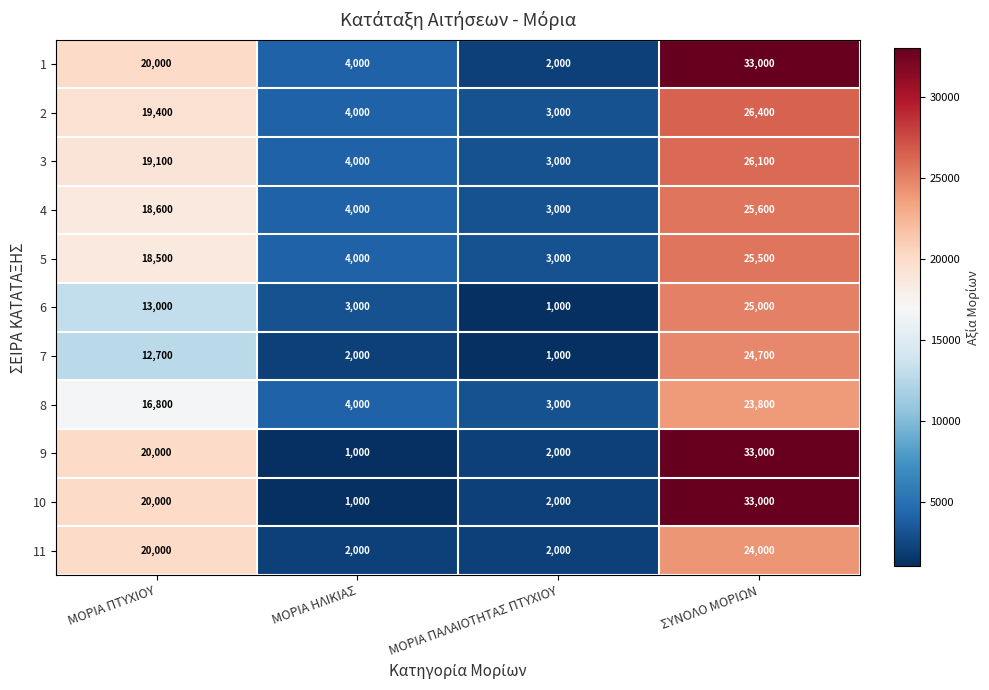

Rank the categories by 4 value from highest to lowest.

ΣΥΝΟΛΟ ΜΟΡΙΩΝ, ΜΟΡΙΑ ΠΤΥΧΙΟΥ, ΜΟΡΙΑ ΗΛΙΚΙΑΣ, ΜΟΡΙΑ ΠΑΛΑΙΟΤΗΤΑΣ ΠΤΥΧΙΟΥ